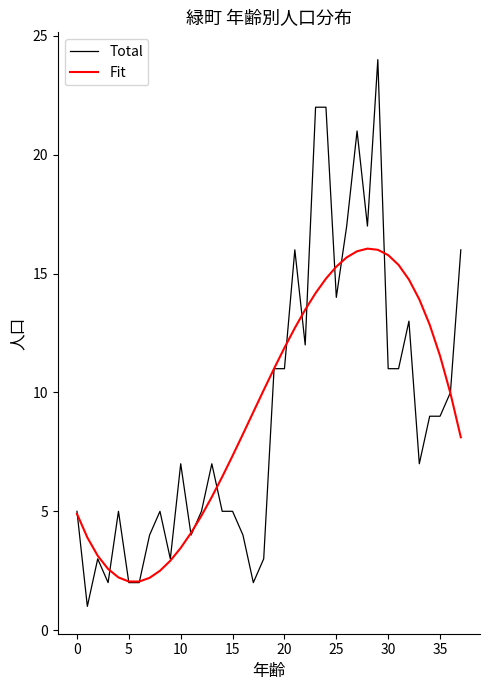

Which series has the largest range (max minus min)?

Total